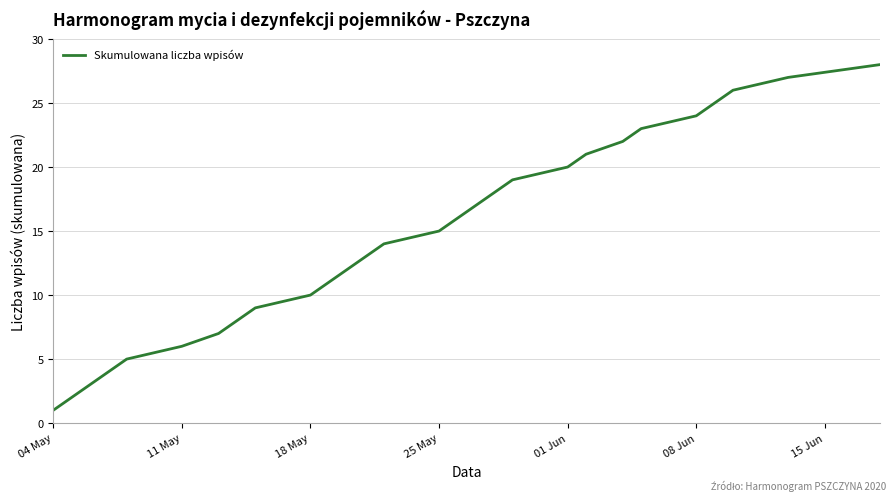

What is the greatest value displayed?

28